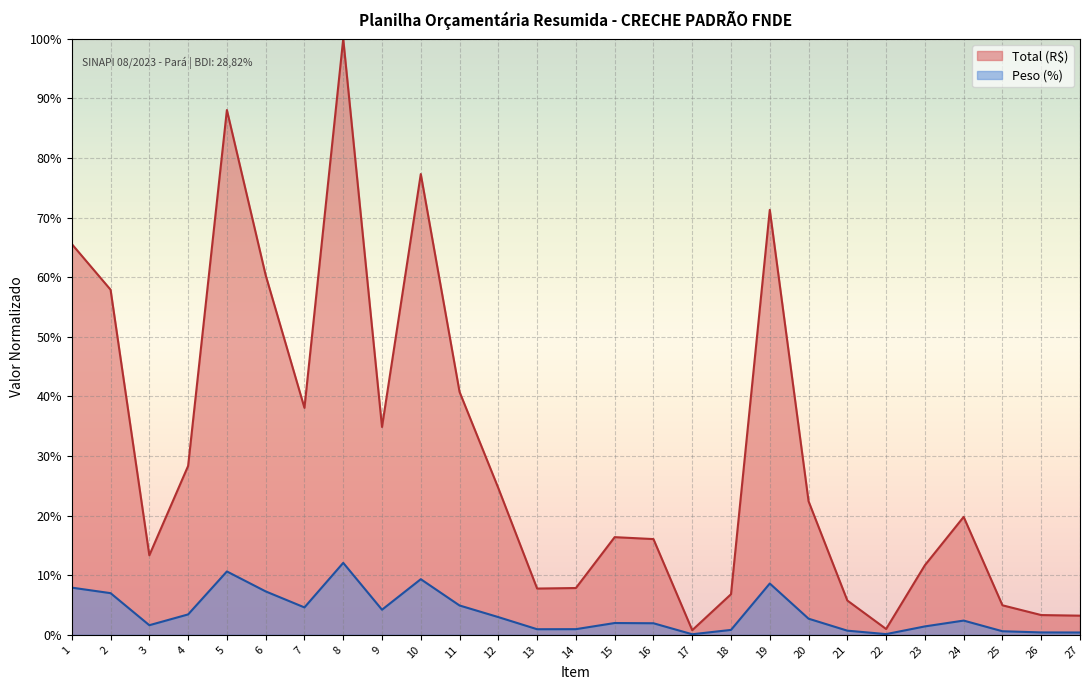

Which label corresponds to the largest value in the chart?

8